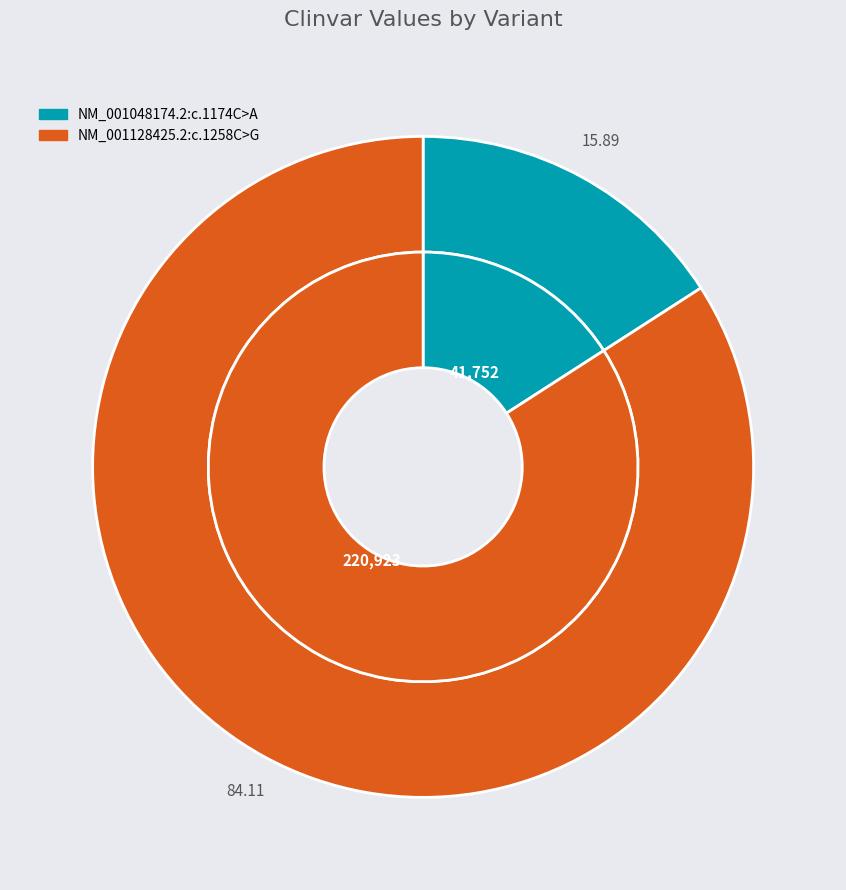

True or false: NM_001048174.2:c.1174C>A accounts for 16% of the total.

True